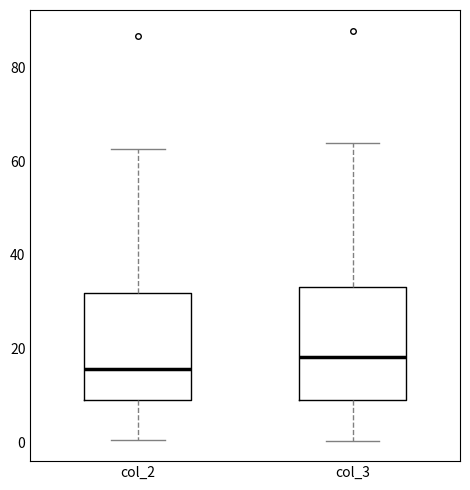

Reading left to right, transcribe this box plot: for each box, give where its median line is, the range the box spans, and where its two whiskers end, as read against the y-axis. The values are not printed on the chart, so give them approximately, as read against the axis.

col_2: median 16, box 10 to 32, whiskers 0 to 62
col_3: median 18, box 8 to 34, whiskers 0 to 64